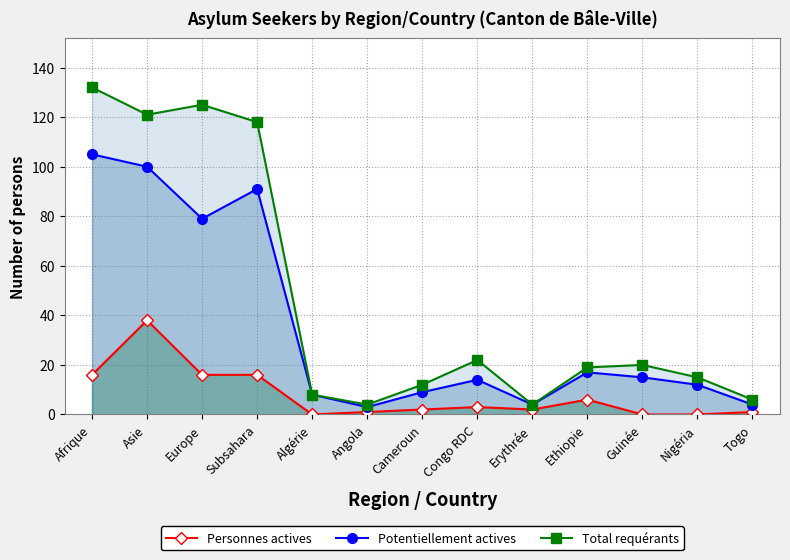

The Potentiellement actives series shows 91 at Subsahara. True or false?

True